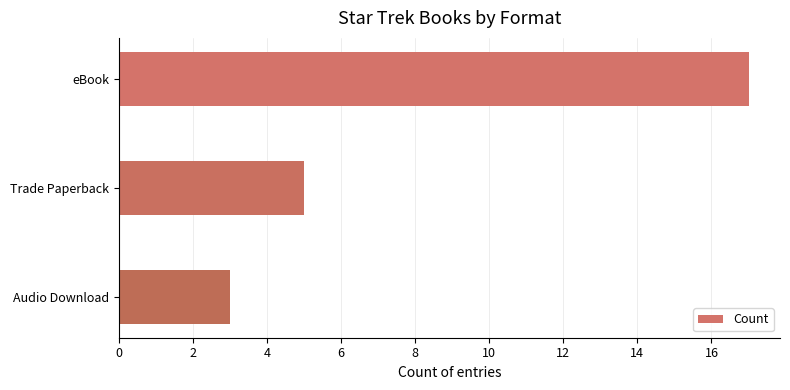

How many data points are less than 5?

1